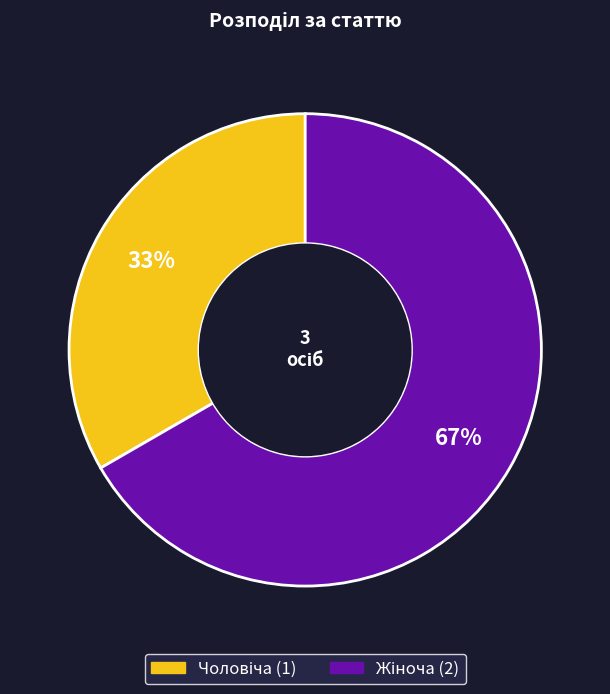

Is there any slice that represents more than half of the pie?

Yes